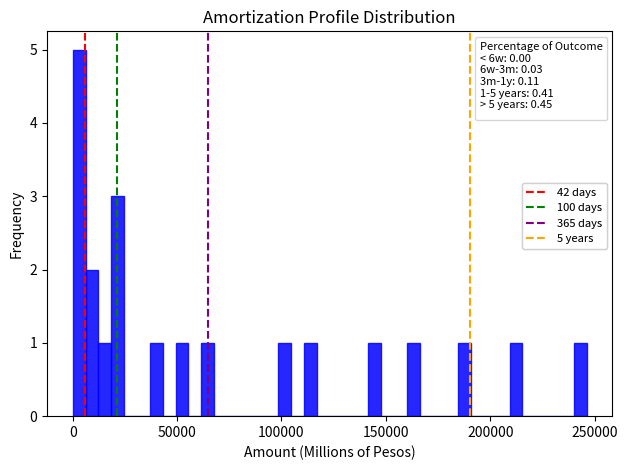

Read against the x-axis, roughly where is the centre of the tallest bar?

5000